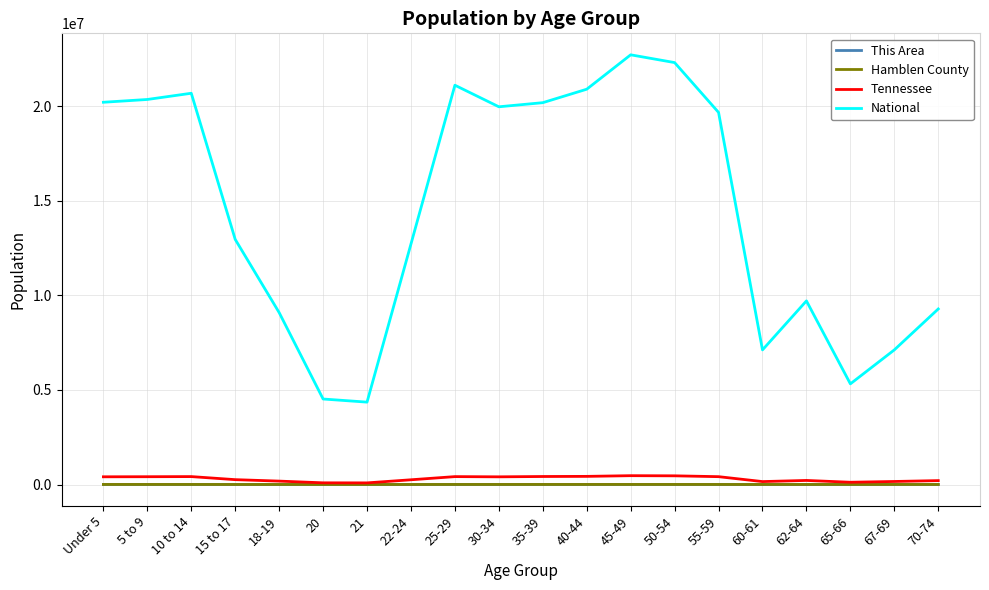

What is the maximum value shown in the chart?

22708591